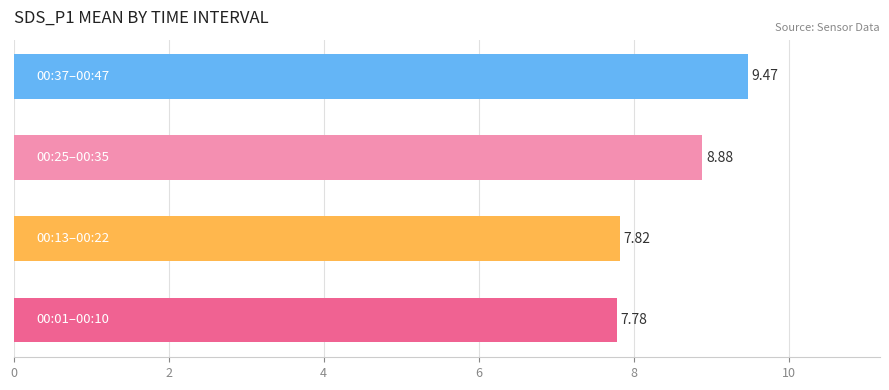

What is the smallest value displayed?

7.8